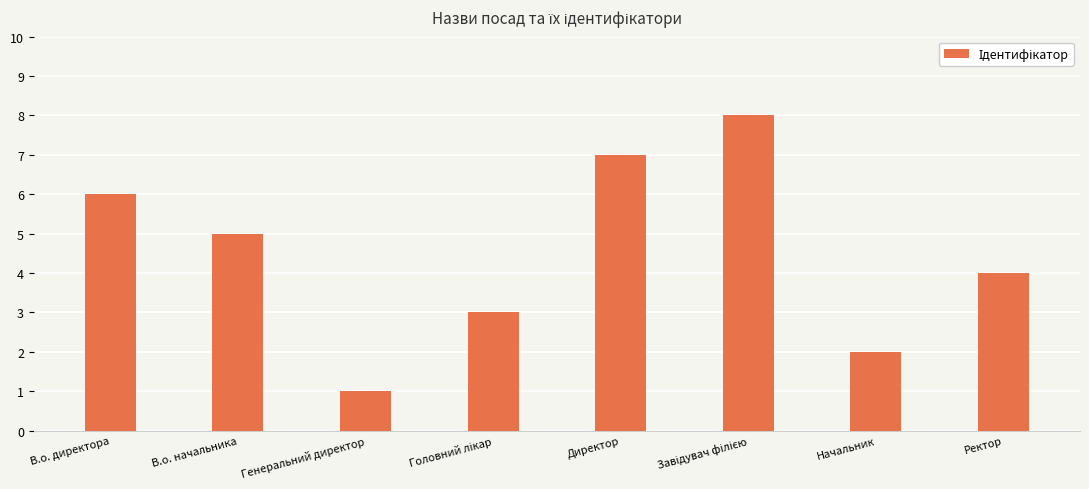

What value does the data have at Директор?

7